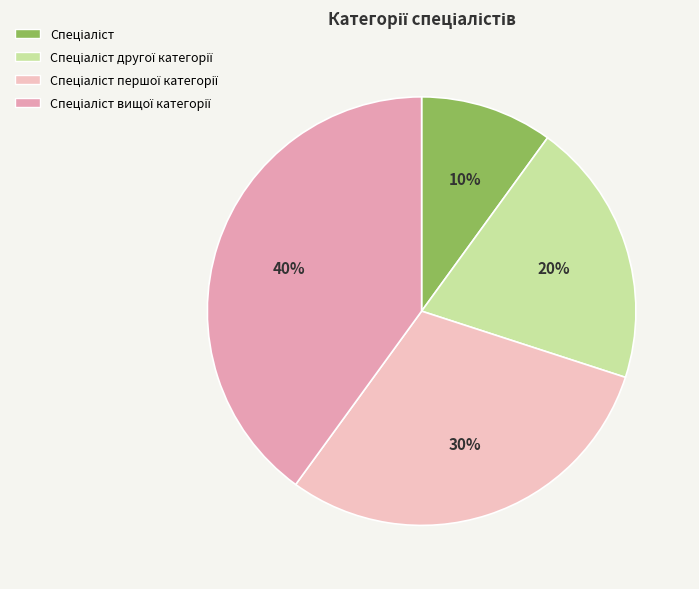

Rank the categories by value from lowest to highest.

Спеціаліст, Спеціаліст другої категорії, Спеціаліст першої категорії, Спеціаліст вищої категорії